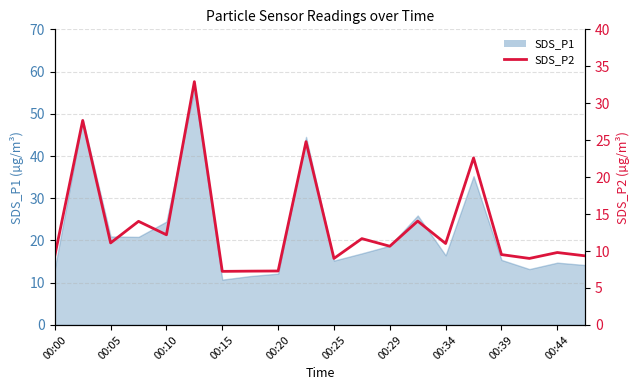

What is the sum of the values at 00:15 and 00:00?

23.4